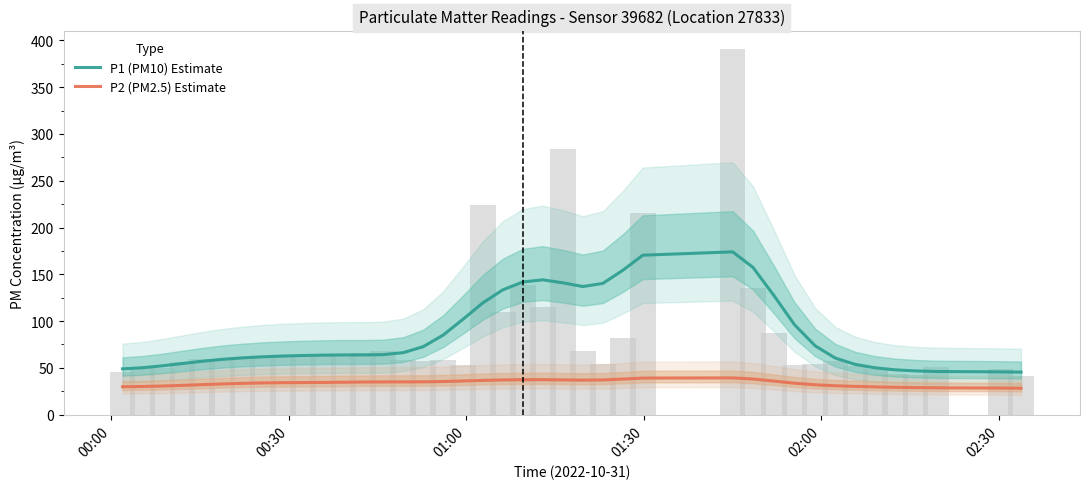

What is the average value of the P1 (PM10) Estimate series?

86.4